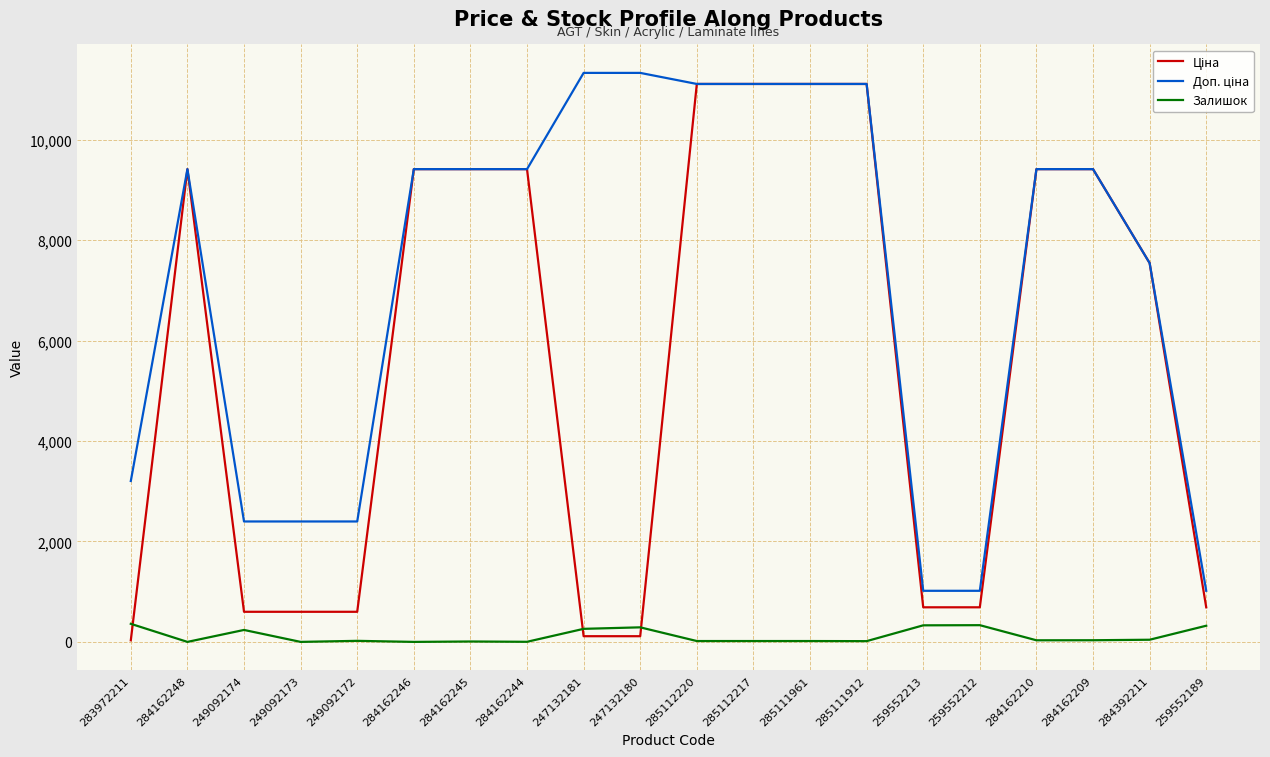

How many series are shown in this chart?

3